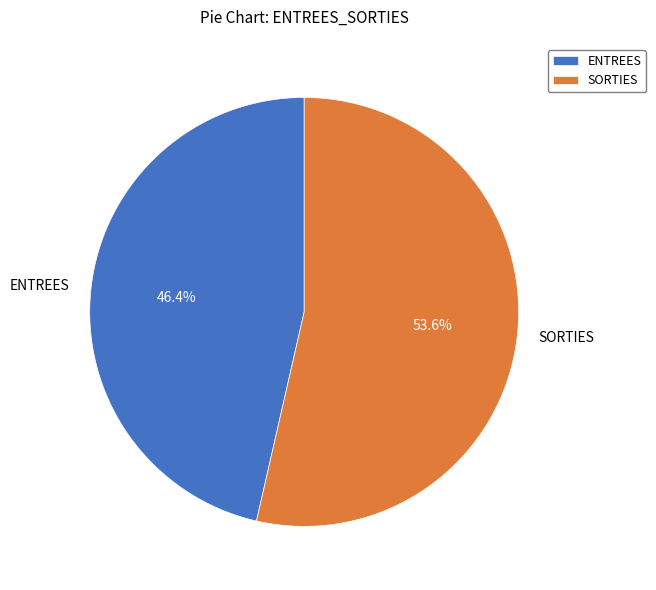

How much of the chart is everything except SORTIES?

46.4%